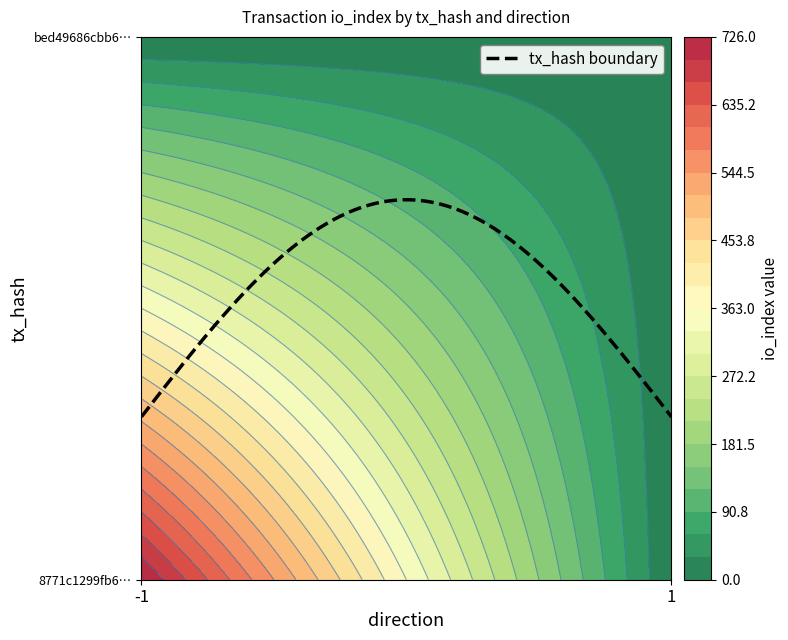

Which series has the largest total across all categories?

8771c1299fb64d36c8935df14c28414fc4b5446